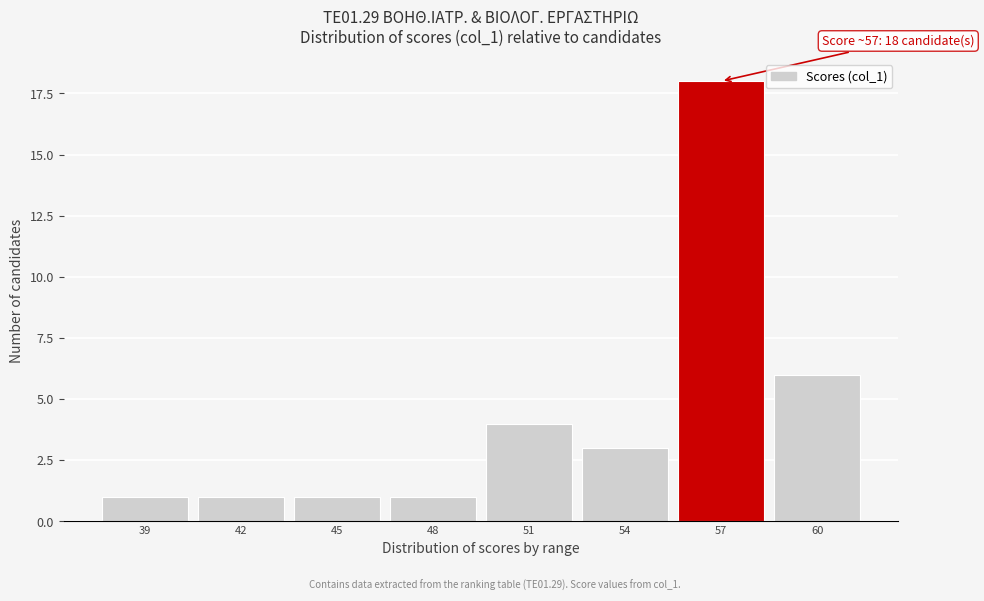

Reading right to left, transcribe all the data shown in this chart.

60=6	57=18	54=3	51=4	48=1	45=1	42=1	39=1